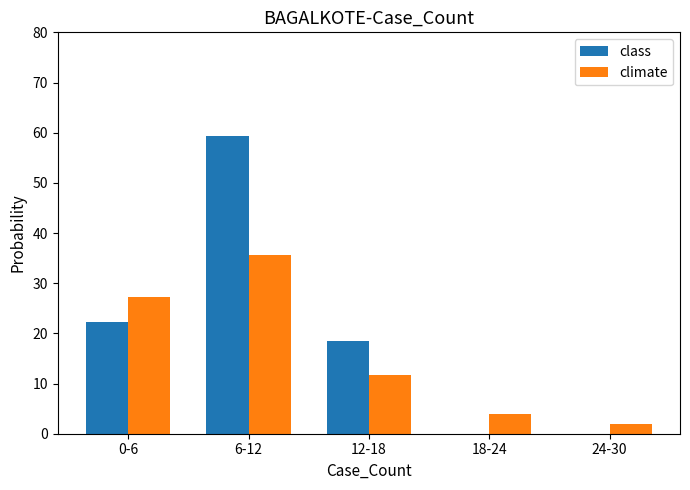

Are the bars horizontal?

No